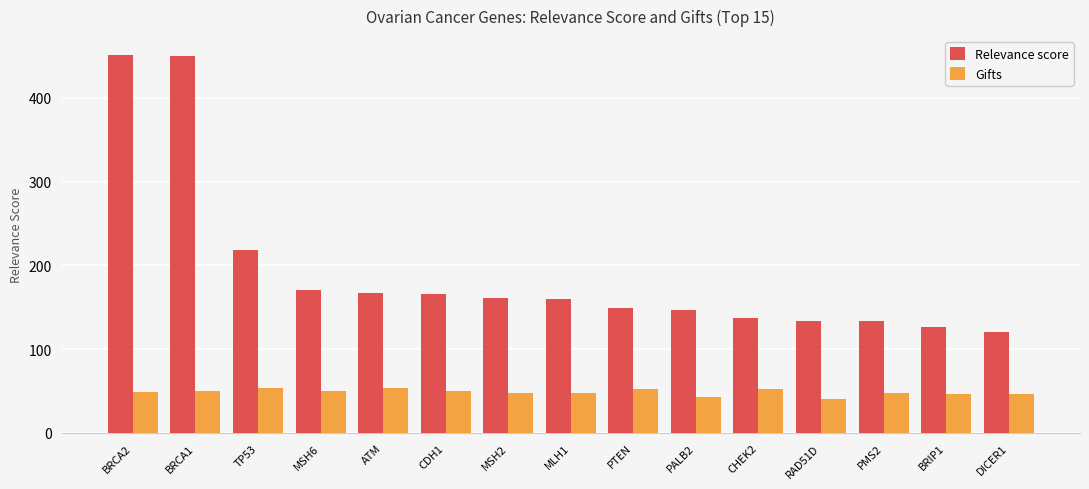

True or false: Relevance score has a value of 178.9 at BRCA2.

False